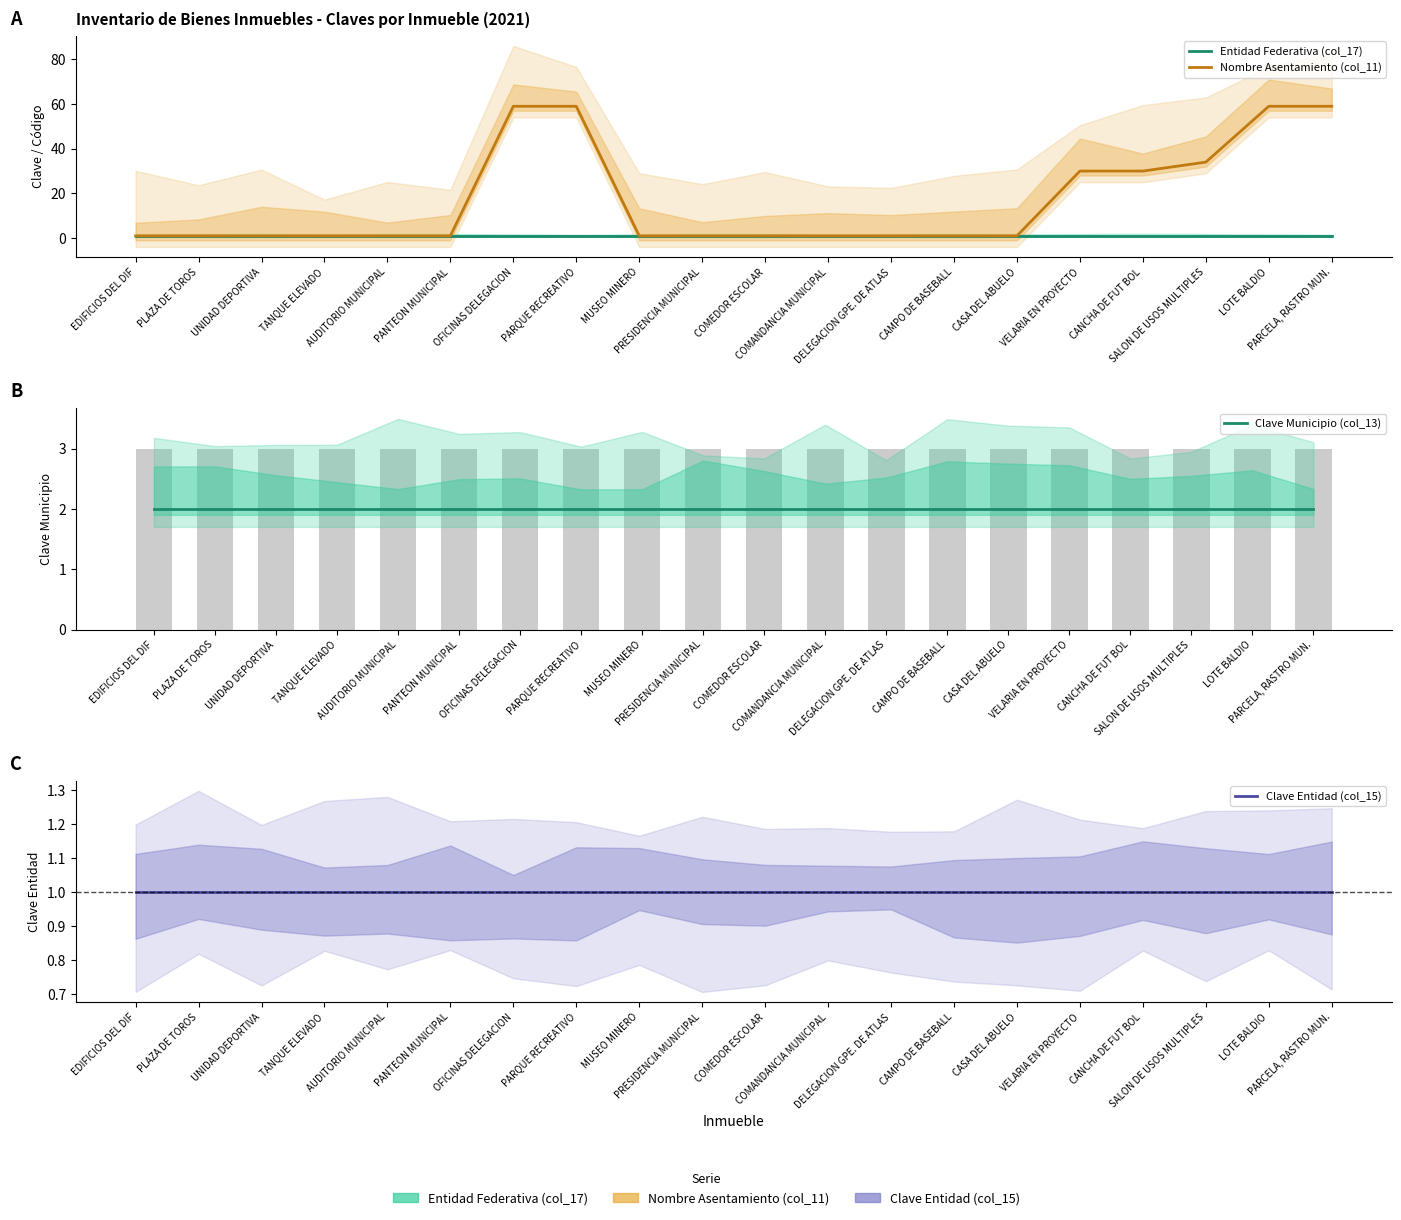

What is the minimum value shown in the chart?

1